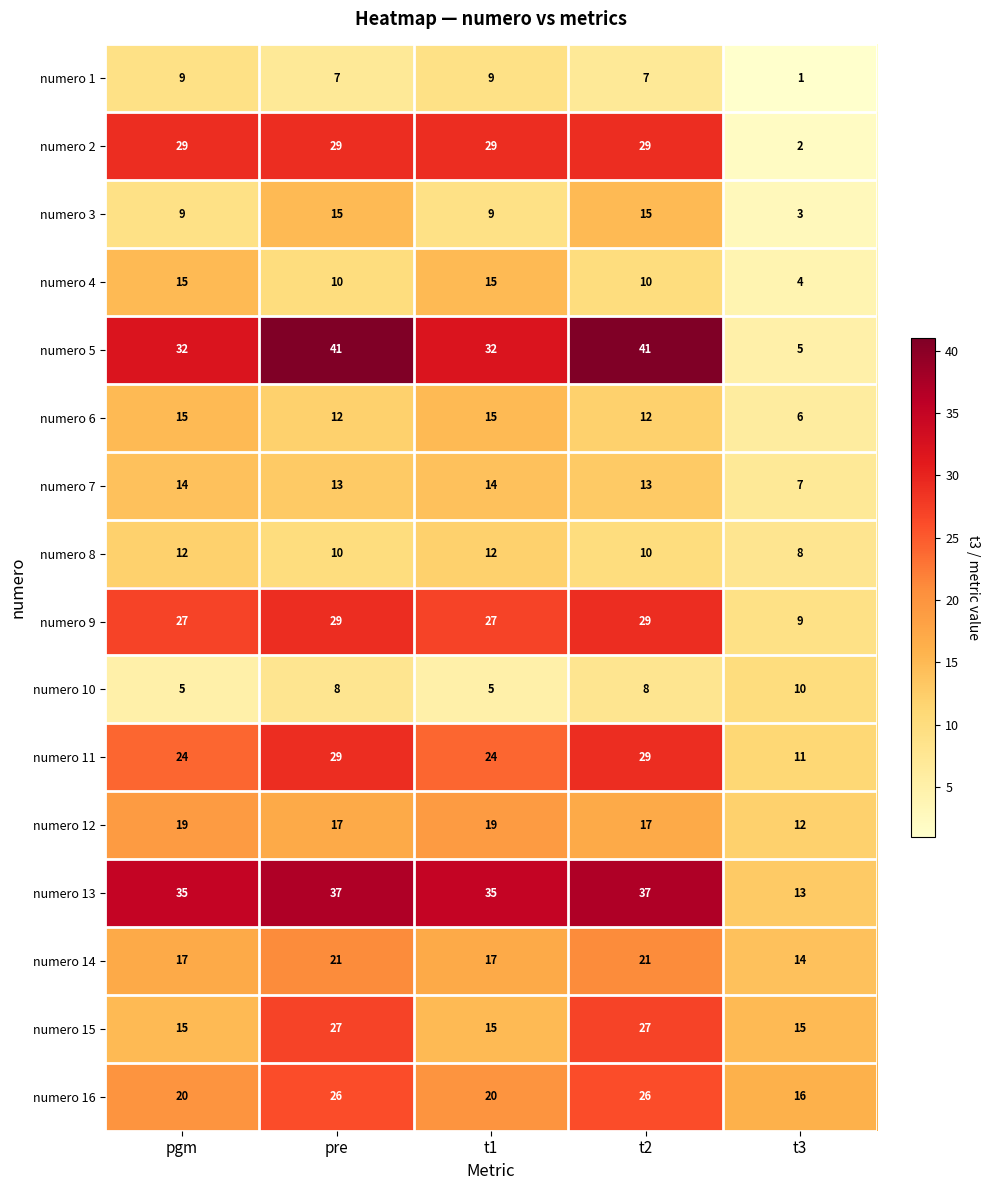

Is it true that numero 8 equals 12 at t1?

True